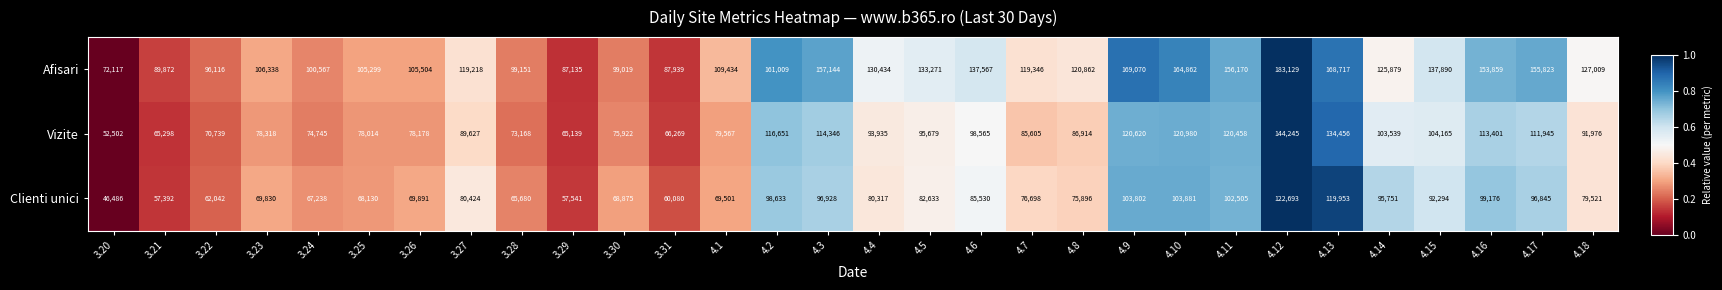

Between 3.22 and 4.17, which series saw the biggest shift?

Afisari